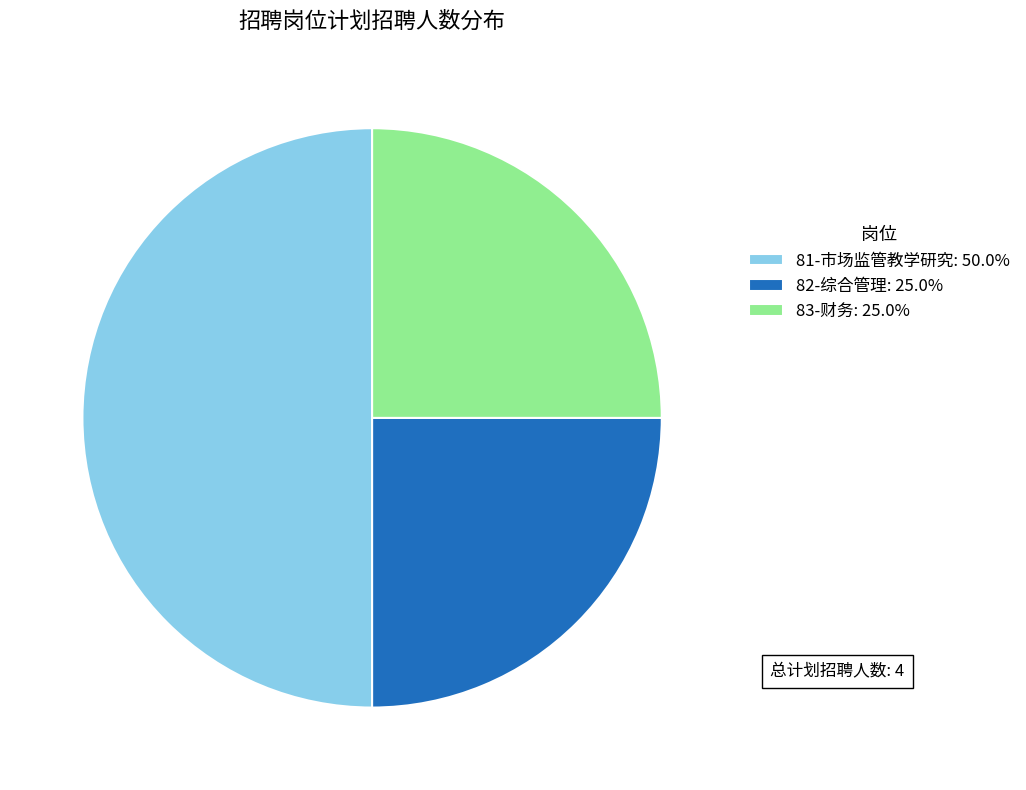

Is it true that 82-综合管理 is 34% of the pie?

False